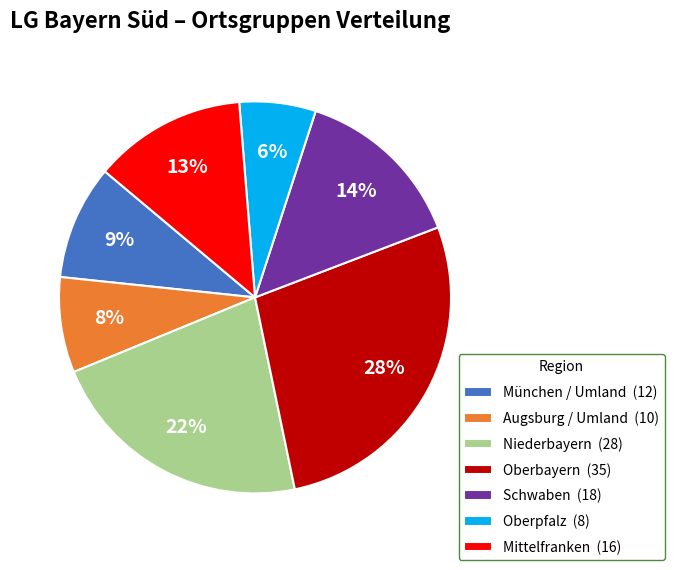

Which has a higher value, München / Umland (12) or Oberbayern (35)?

Oberbayern (35)